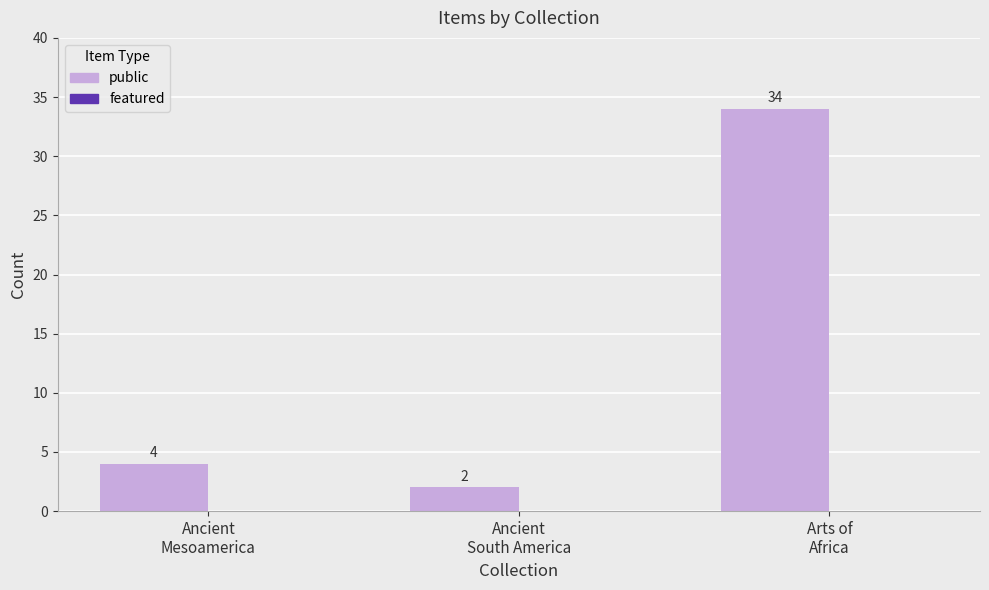

What is the maximum value shown in the chart?

34